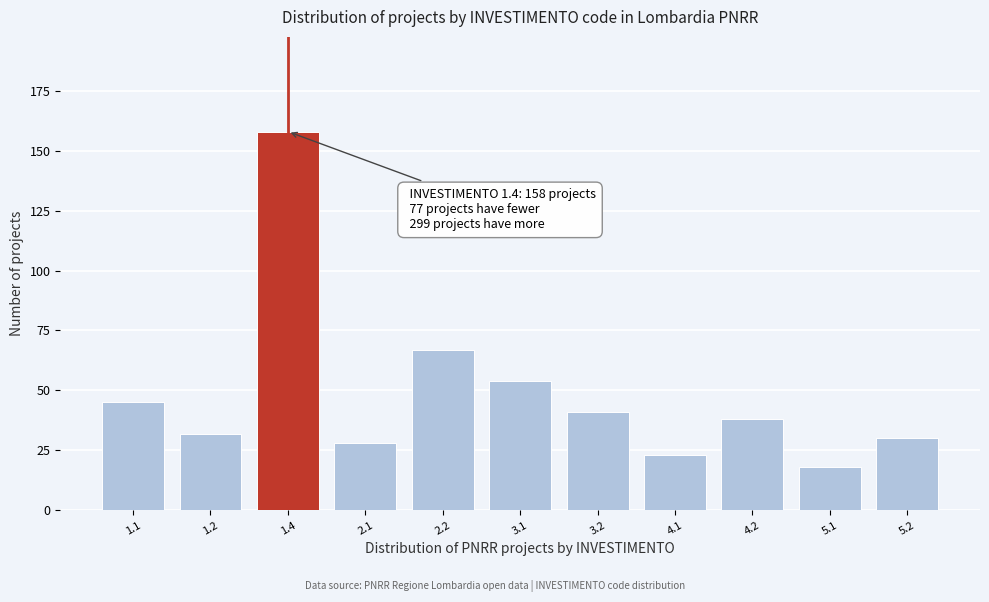

Reading right to left, extract all data points from this chart.

30	18	38	23	41	54	67	28	158	32	45